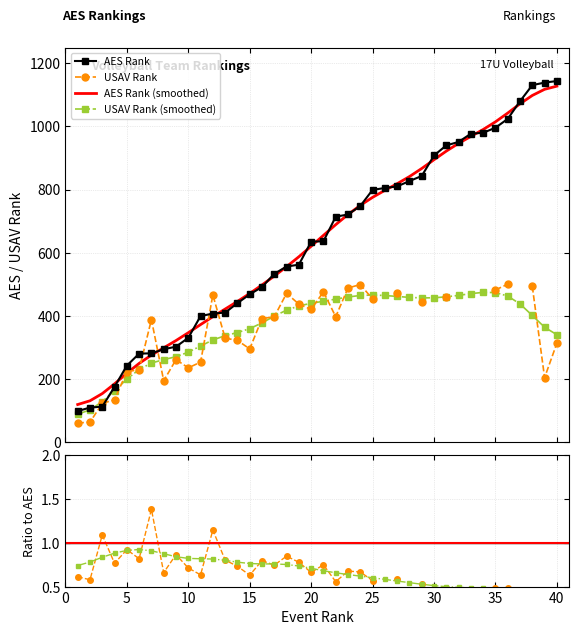

What is the maximum value for AES Rank (smoothed)?

1127.8